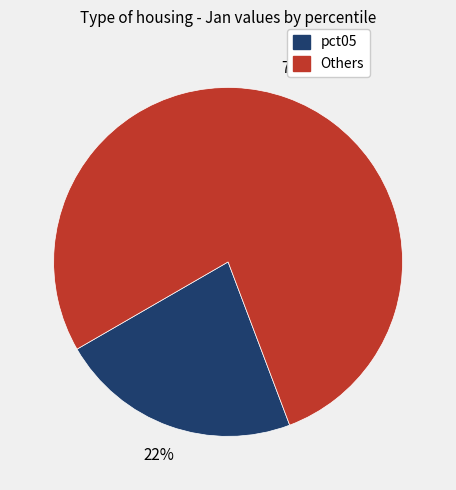

Does any single category account for the majority?

Yes